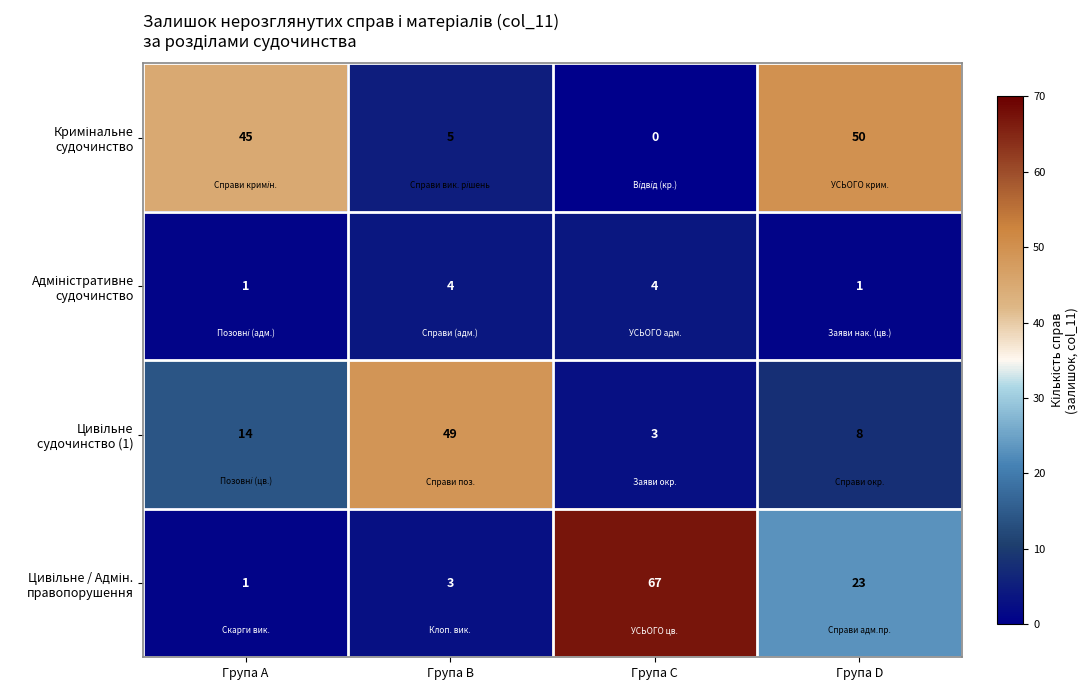

At how many categories does at least one series exceed 40?

4